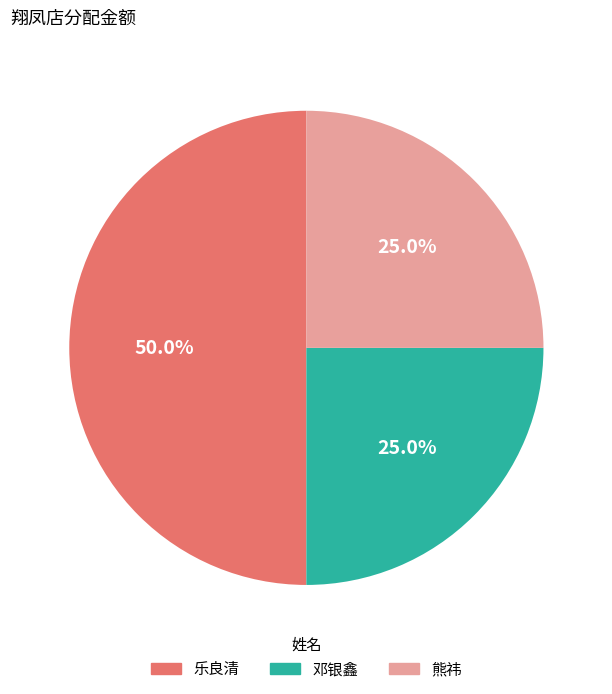

To the nearest percent, what is the difference between the largest and smallest slice percentages?

25%